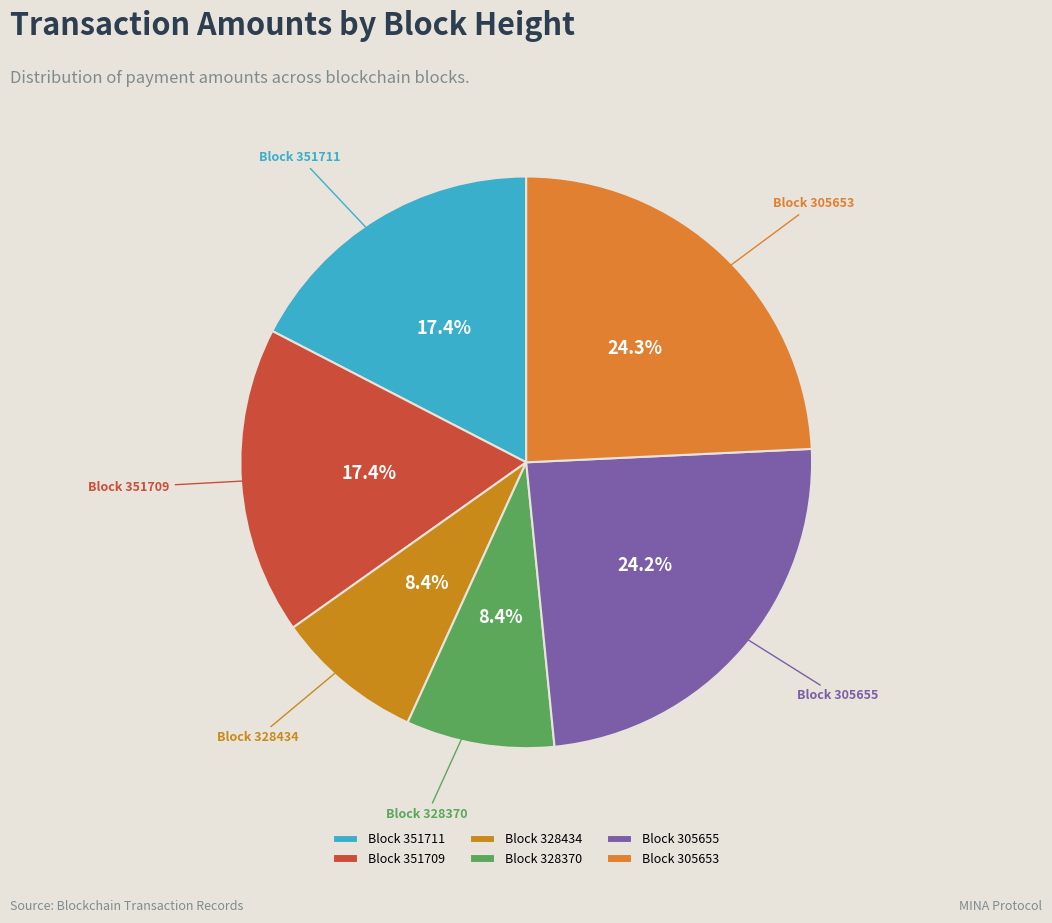

Is there any slice that represents more than half of the pie?

No